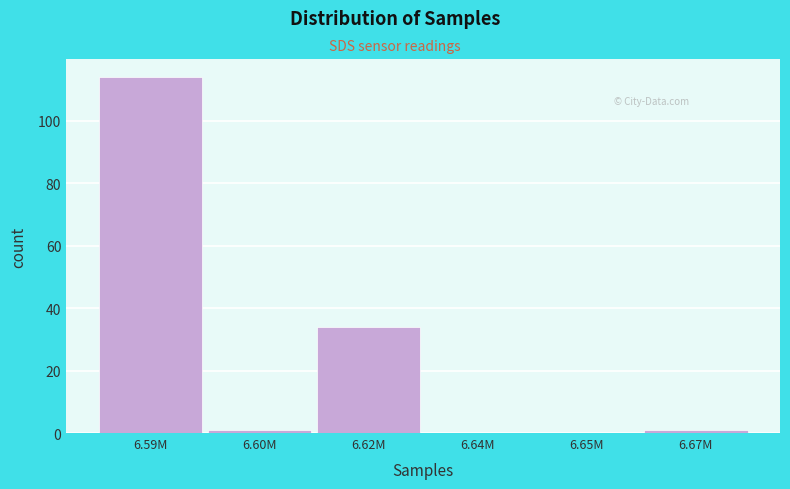

Reading right to left, transcribe all the data shown in this chart.

6.67M=1	6.65M=0	6.64M=0	6.62M=34	6.60M=1	6.59M=114